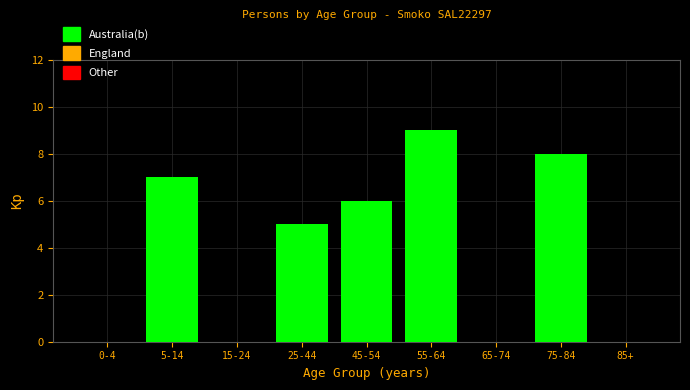

Reading left to right, extract all data points from this chart.

0-4=0	5-14=7	15-24=0	25-44=5	45-54=6	55-64=9	65-74=0	75-84=8	85+=0